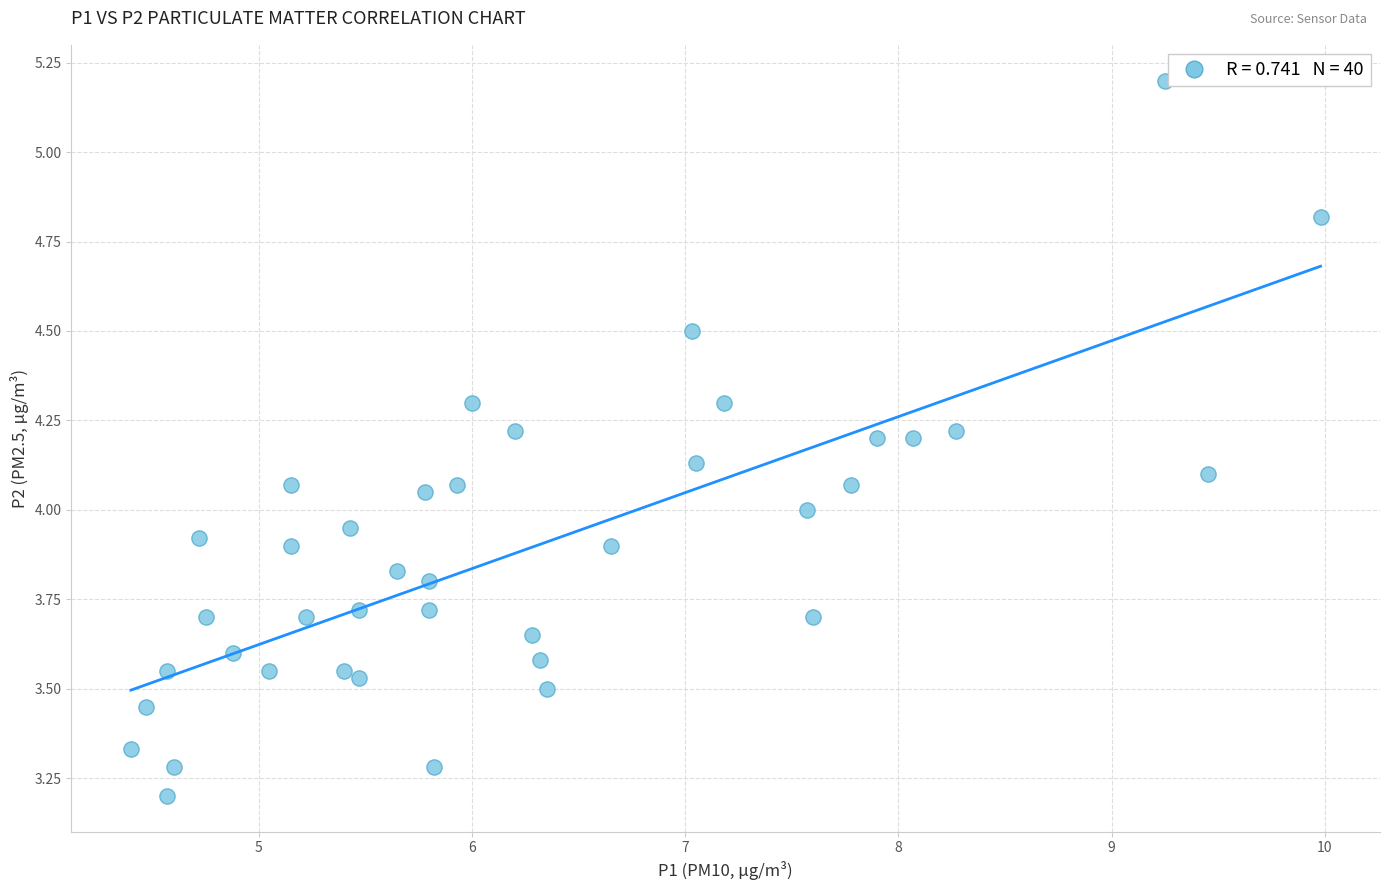

What is the range of X values (max minus min)?

5.6